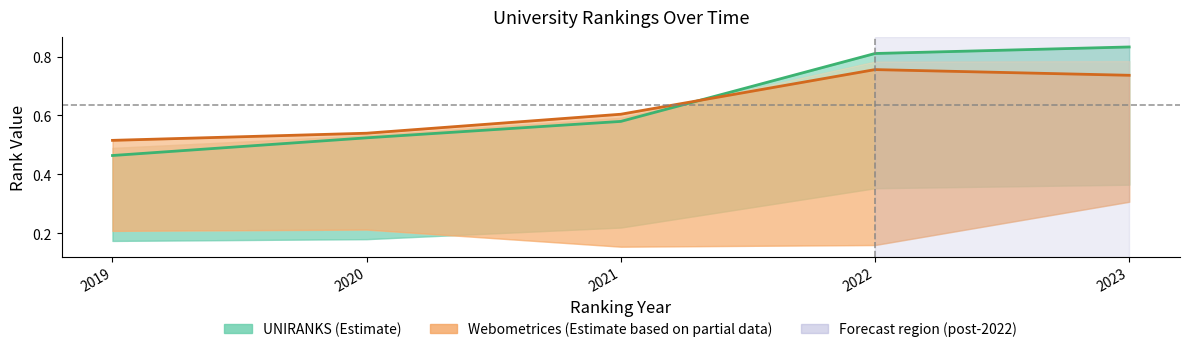

The UNIRANKS (Estimate) series shows 0.4 at 2020. True or false?

False